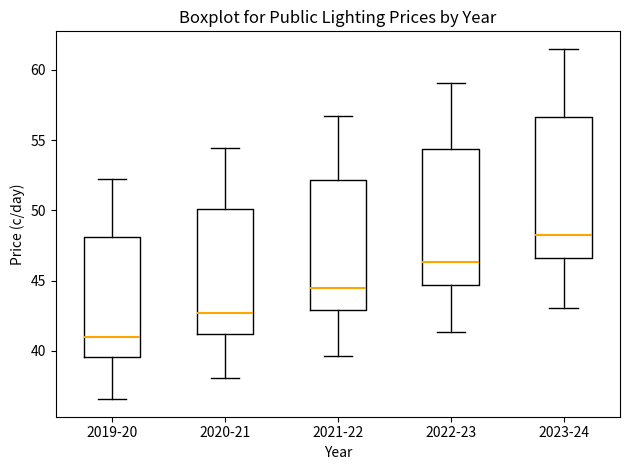

Reading left to right, transcribe this box plot: for each box, give where its median line is, the range the box spans, and where its two whiskers end, as read against the y-axis. The values are not printed on the chart, so give them approximately, as read against the axis.

2019-20: median 41.0, box 39.5 to 48.0, whiskers 36.5 to 52.0
2020-21: median 42.5, box 41.0 to 50.0, whiskers 38.0 to 54.5
2021-22: median 44.5, box 43.0 to 52.0, whiskers 39.5 to 56.5
2022-23: median 46.5, box 44.5 to 54.5, whiskers 41.5 to 59.0
2023-24: median 48.0, box 46.5 to 56.5, whiskers 43.0 to 61.5